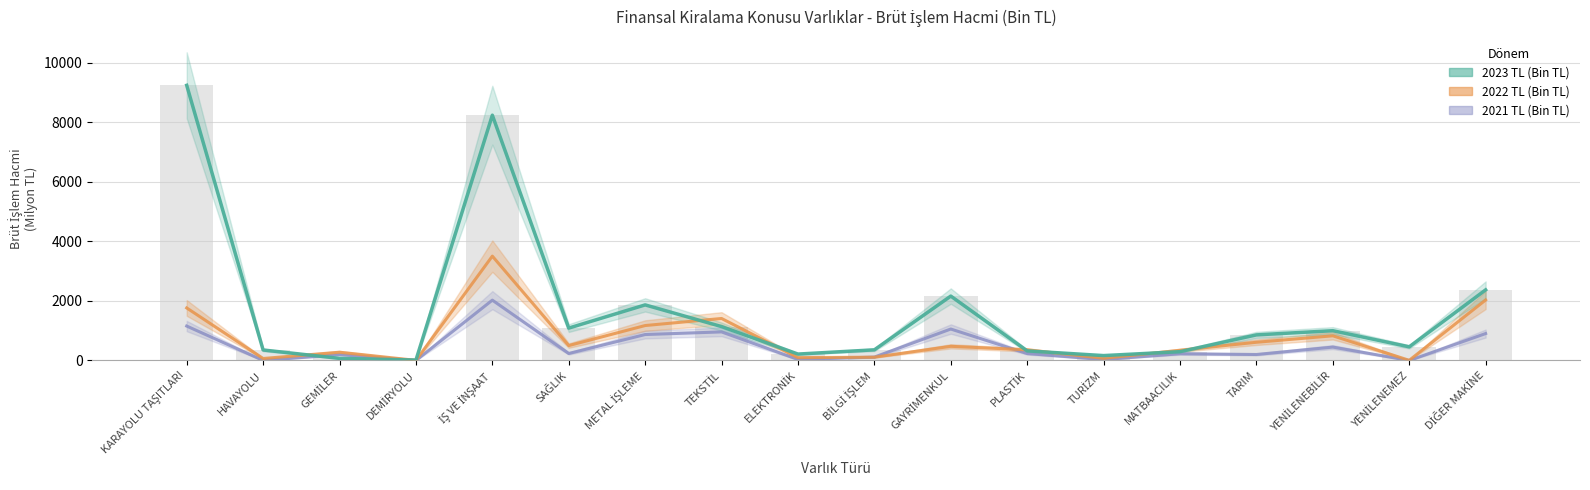

The value of 2022 TL (Bin TL) at METAL İŞLEME is 1174.1. True or false?

True